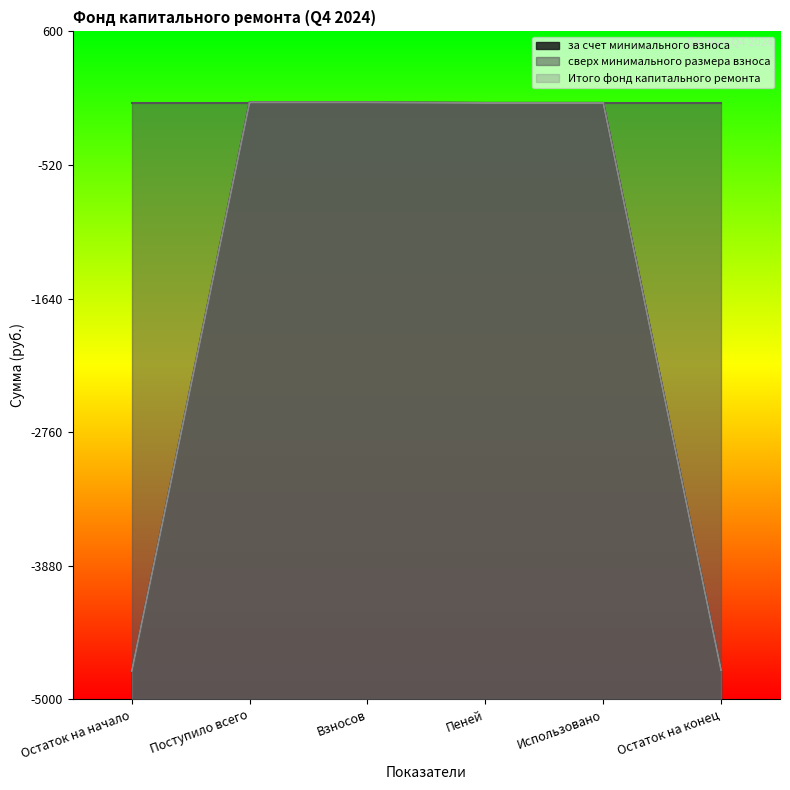

Does the chart display data point markers on the line(s)?

No